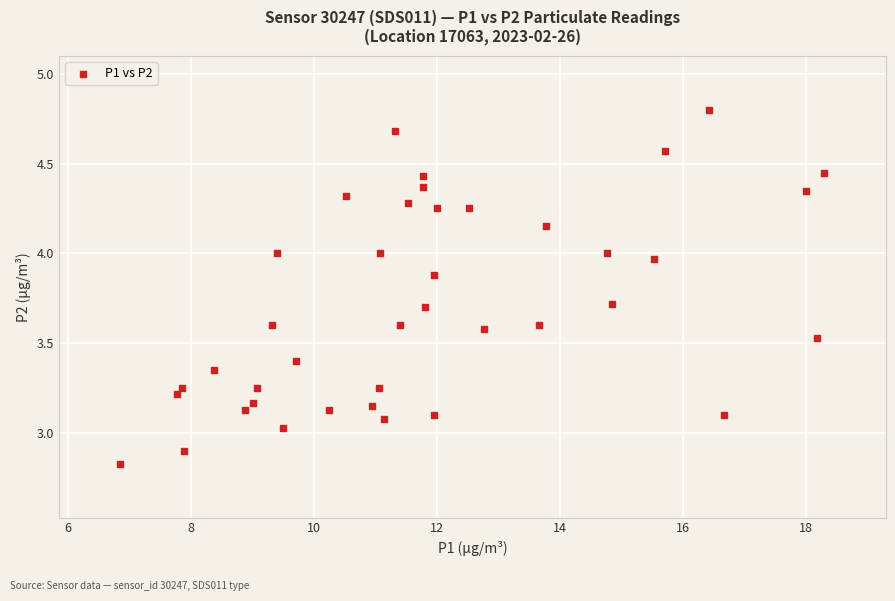

What is the range of X values (max minus min)?

11.5